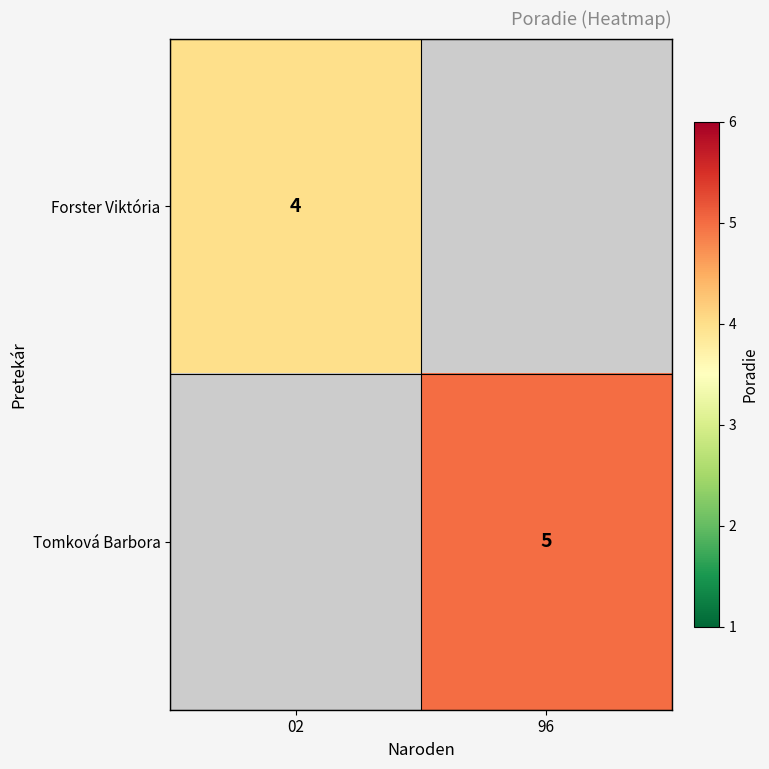

True or false: Tomková Barbora has a value of 5 at 96.

True